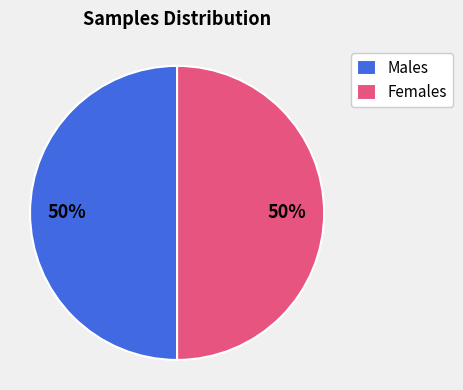

Approximately how many times larger is the value at Males compared to Females?

1.0